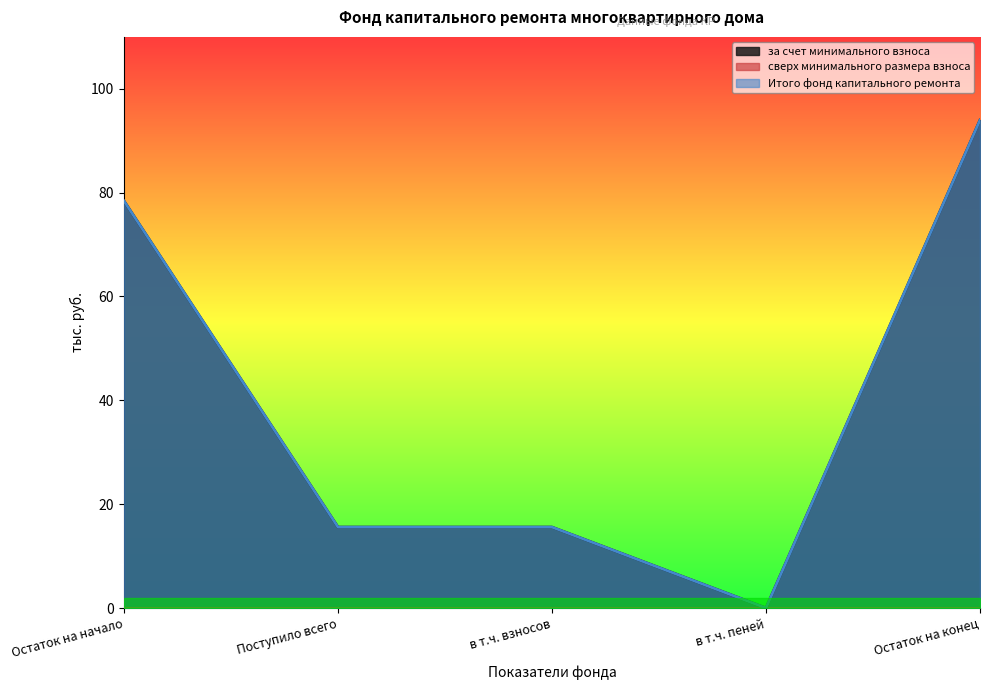

Reading left to right, what are all the values shown in this chart?

за счет минимального взноса: Остаток на начало=78.4	Поступило всего=15.6	в т.ч. взносов=15.6	в т.ч. пеней=0.0	Остаток на конец=94.0
Итого фонд капитального ремонта: Остаток на начало=78.4	Поступило всего=15.6	в т.ч. взносов=15.6	в т.ч. пеней=0.0	Остаток на конец=94.0